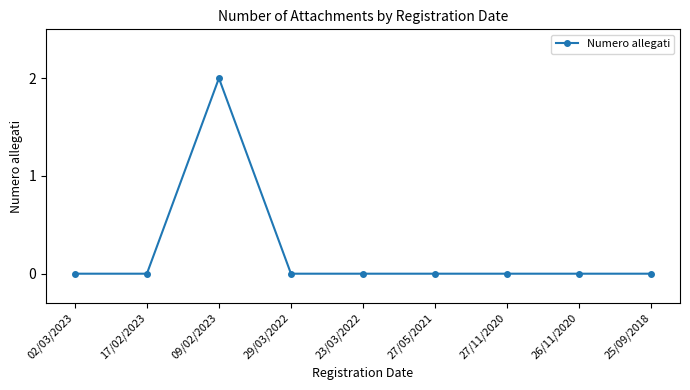

The chart shows a value of 1 at 25/09/2018. True or false?

False